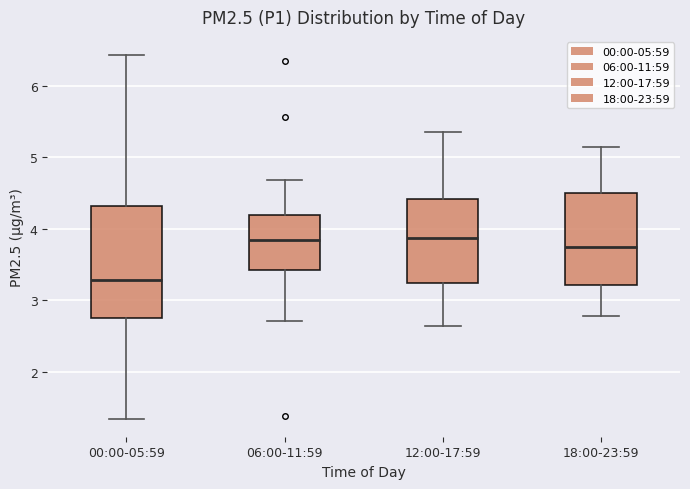

Comparing the boxes themselves (not the whiskers), which one is the tallest?

00:00-05:59